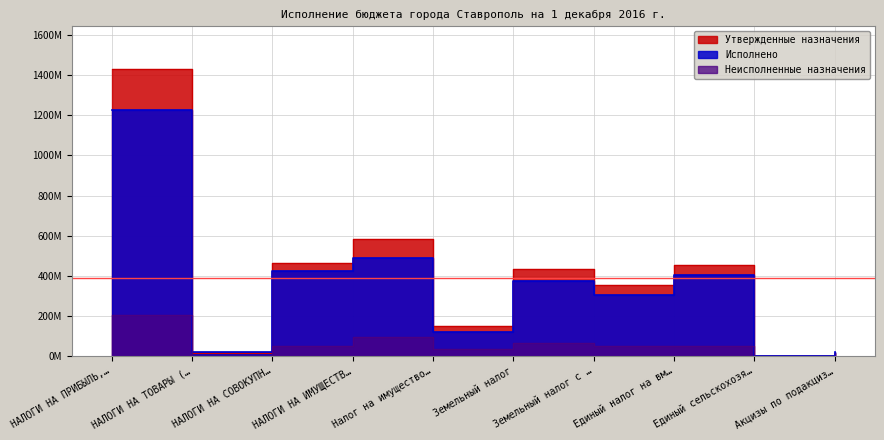

What is the value of the Исполнено point at the 8th from the left?

402.8